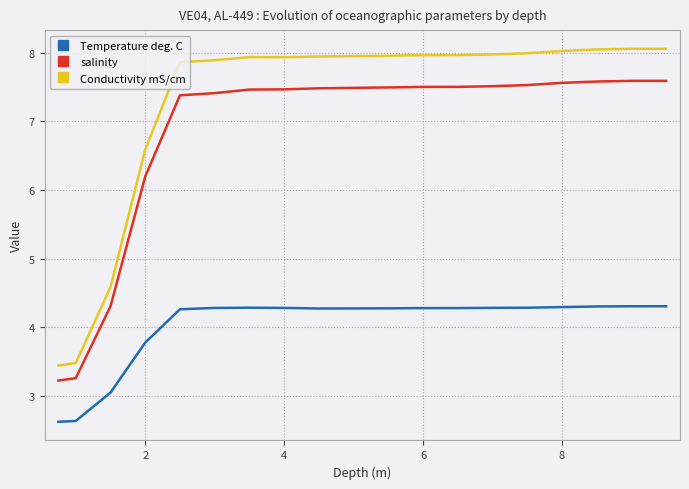

Rank the series by their maximum value, from lowest to highest.

Temperature deg. C, salinity, Conductivity mS/cm